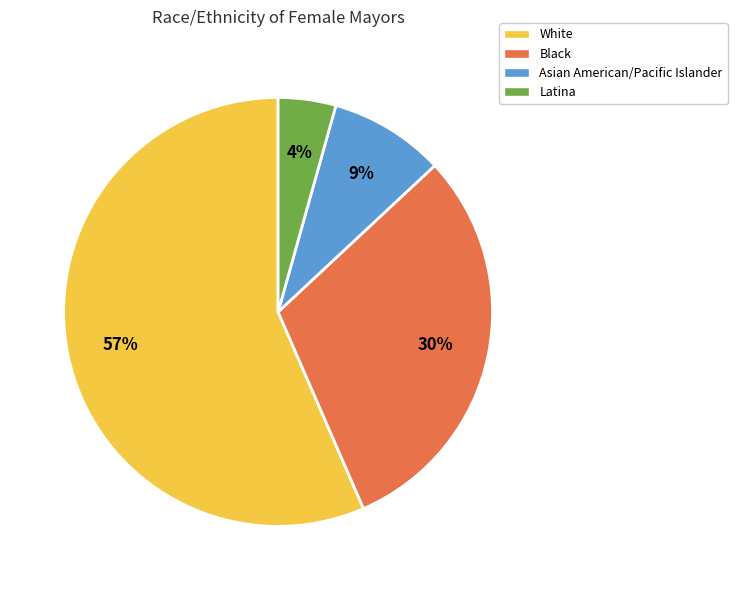

To the nearest percent, what percentage of the pie is White?

57%